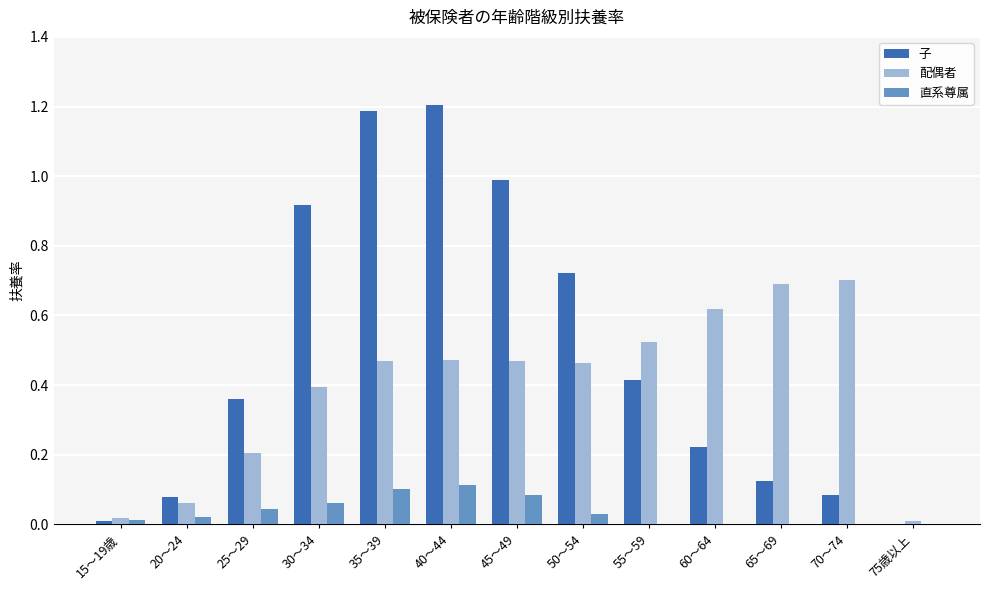

Is the value of 直系尊属 at 20～24 greater than the value of 配偶者 at 70～74?

No